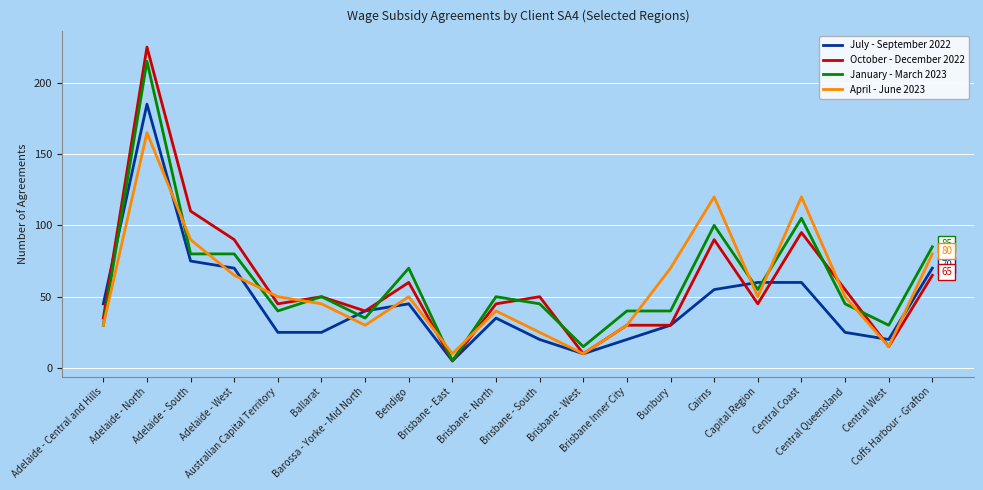

Where do April - June 2023 and October - December 2022 first cross each other?

Adelaide - West and Australian Capital Territory